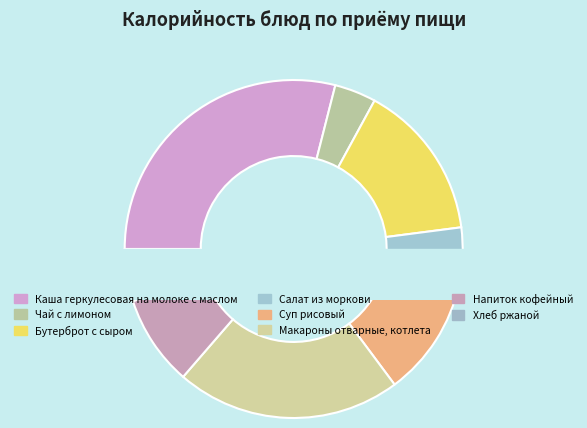

What portion of the pie excludes Хлеб ржаной?

95.0%